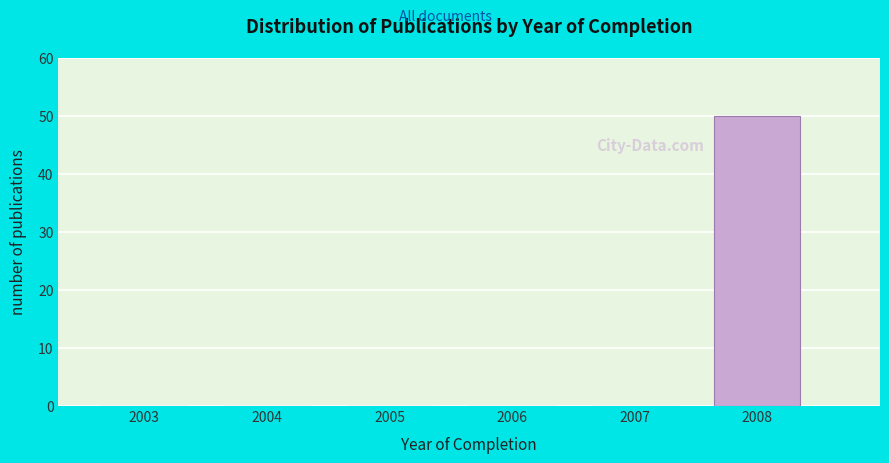

Reading left to right, list all the values displayed in this chart.

2003=0	2004=0	2005=0	2006=0	2007=0	2008=50